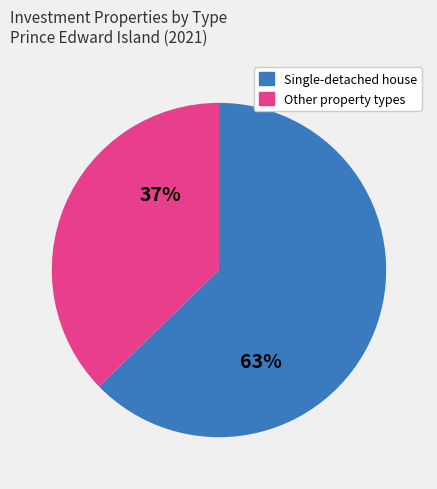

Rank the categories by value from lowest to highest.

Other property types, Single-detached house